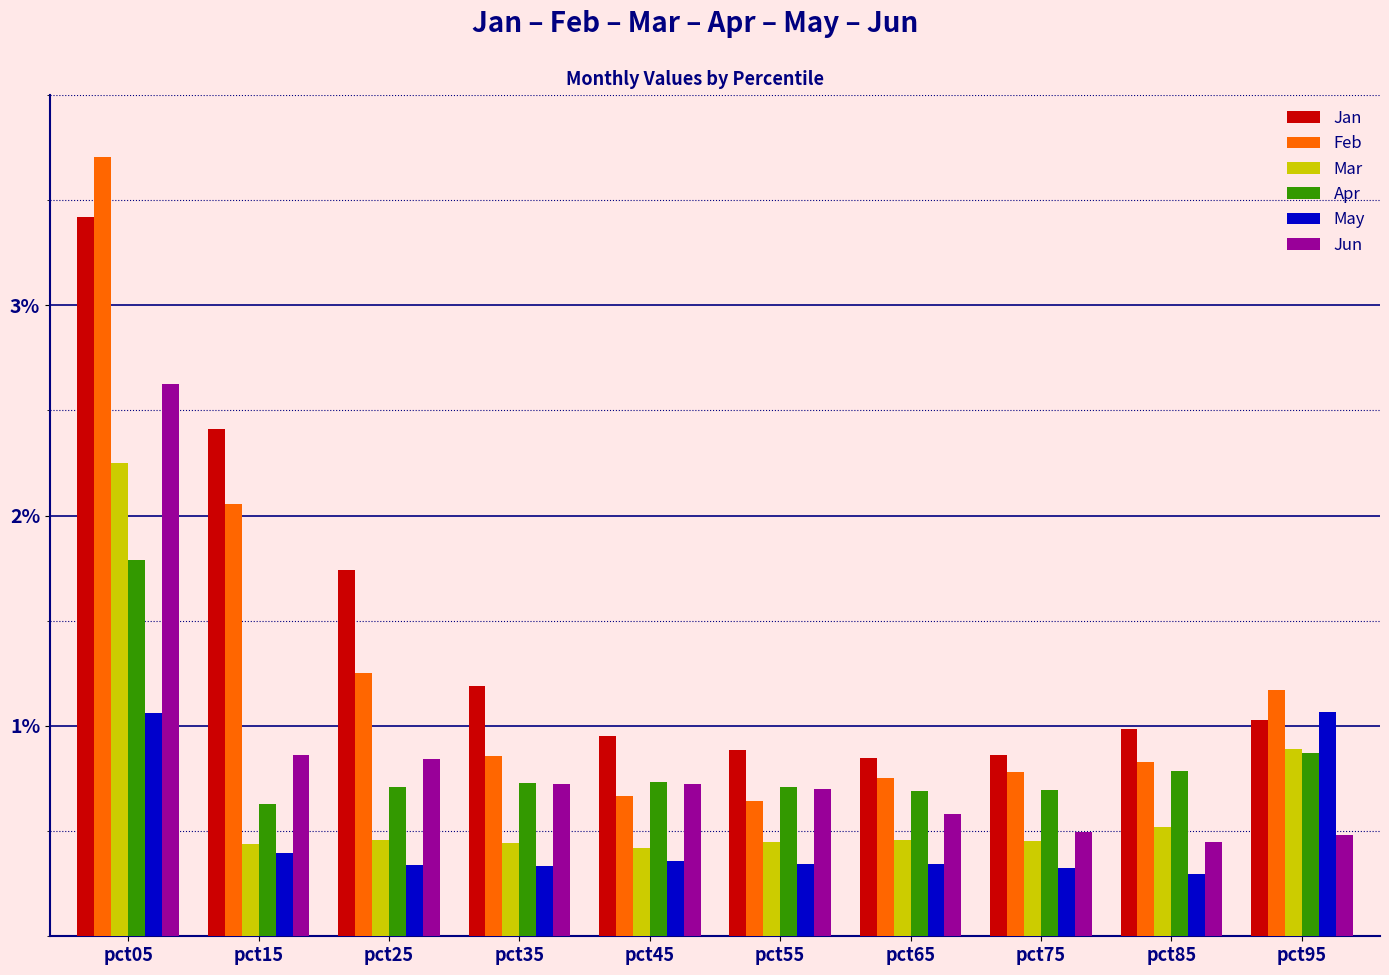

What are all the series names shown in the legend?

Jan, Feb, Mar, Apr, May, Jun